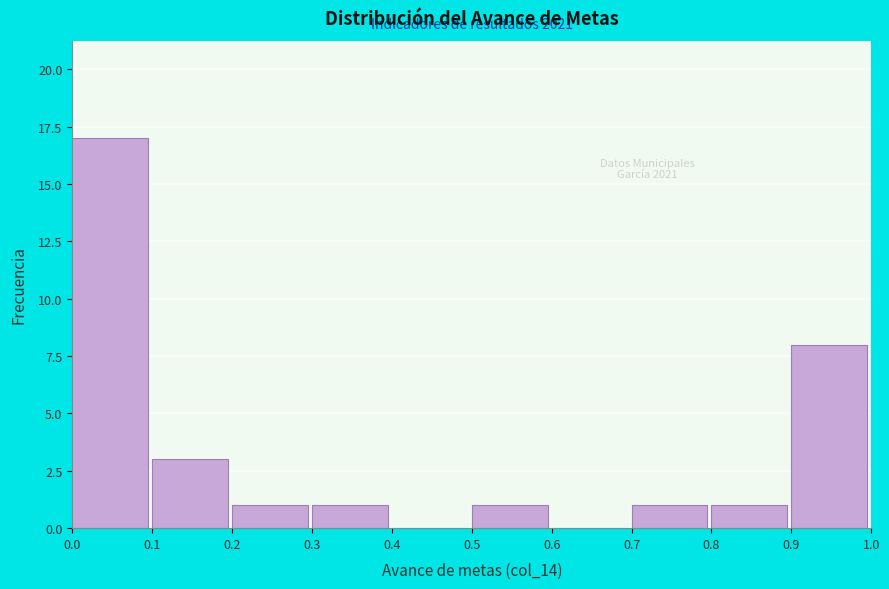

Over which range of the x-axis is the bar tallest?

0.0 to 0.1